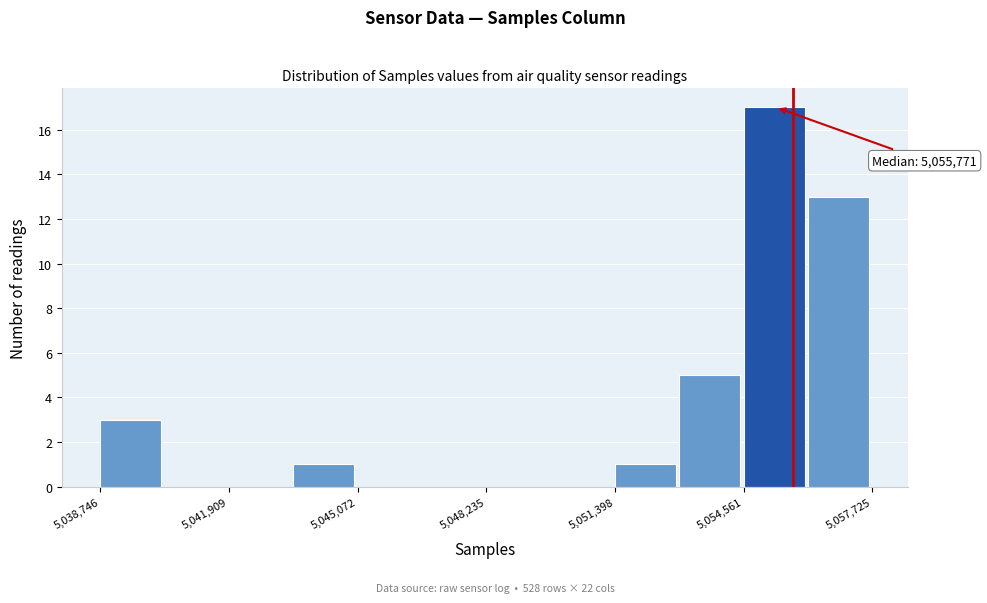

Read against the x-axis, roughly where is the centre of the tallest bar?

5055500